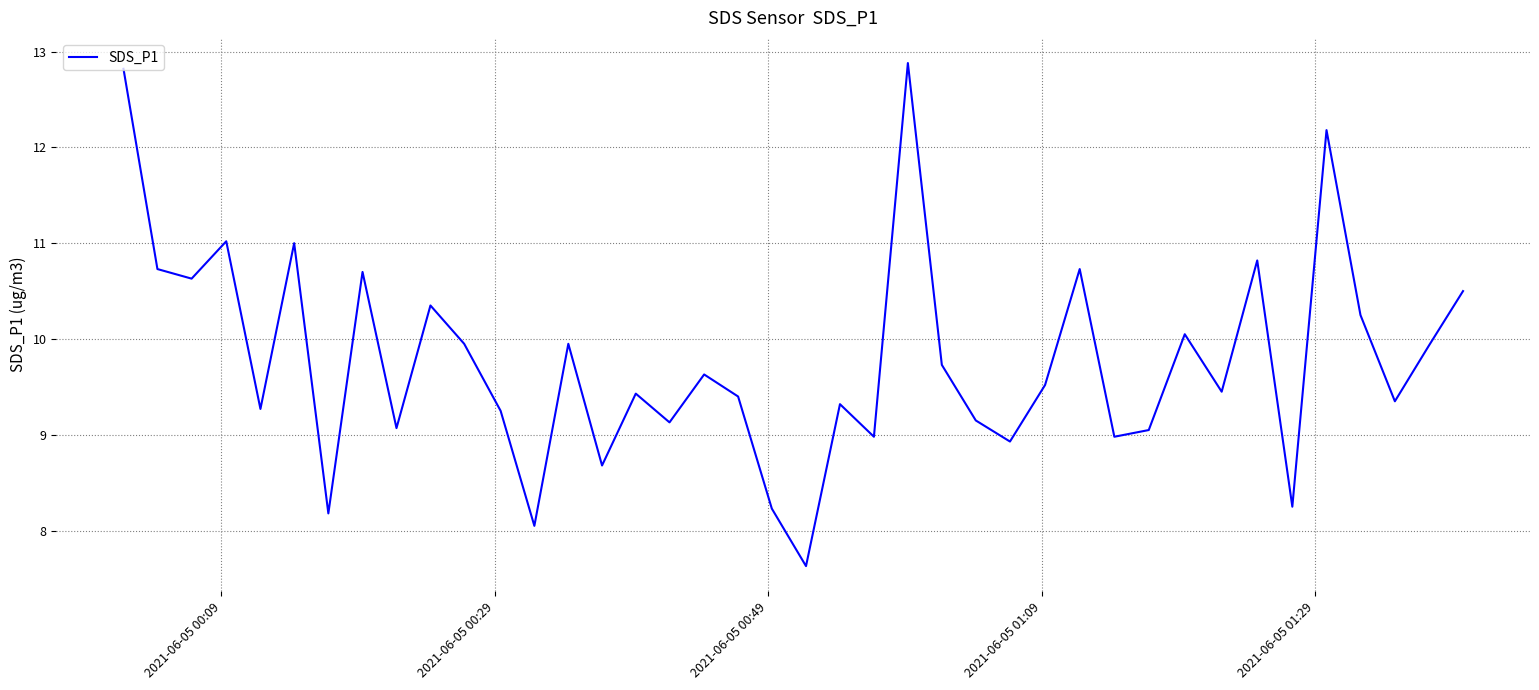

What is the smallest value displayed?

7.6